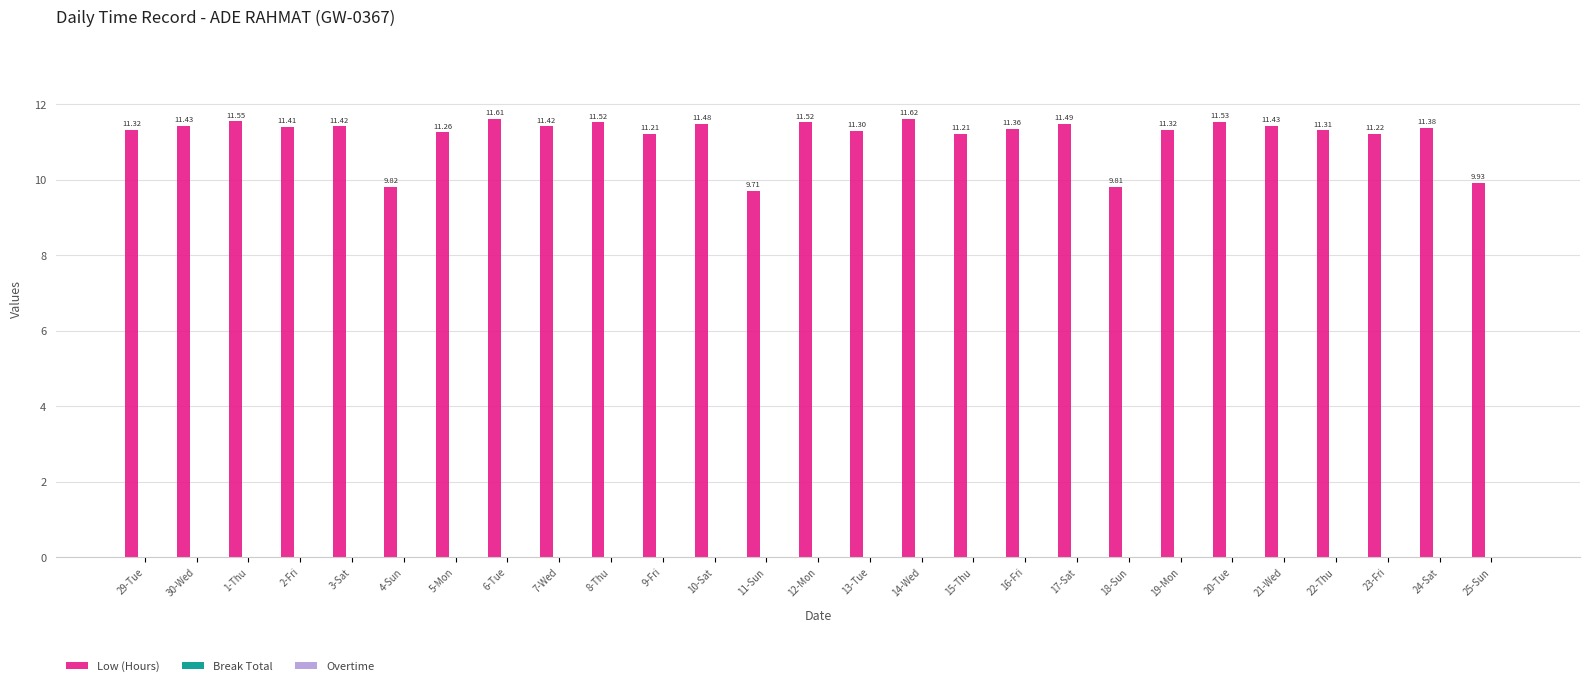

What is the difference between the maximum and minimum values?

1.9